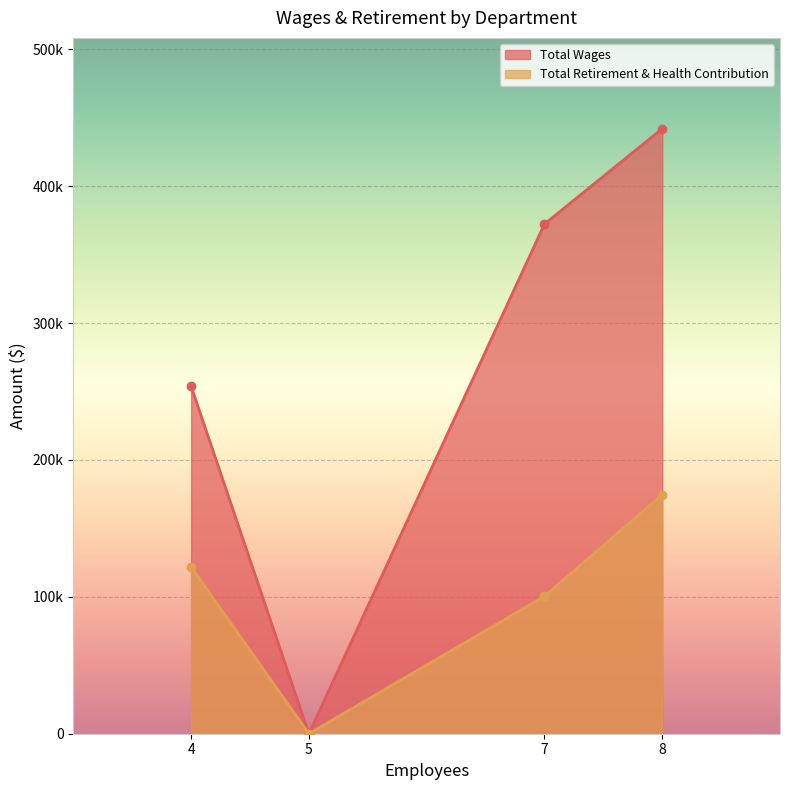

The Total Wages series shows 666755 at Admin. True or false?

False